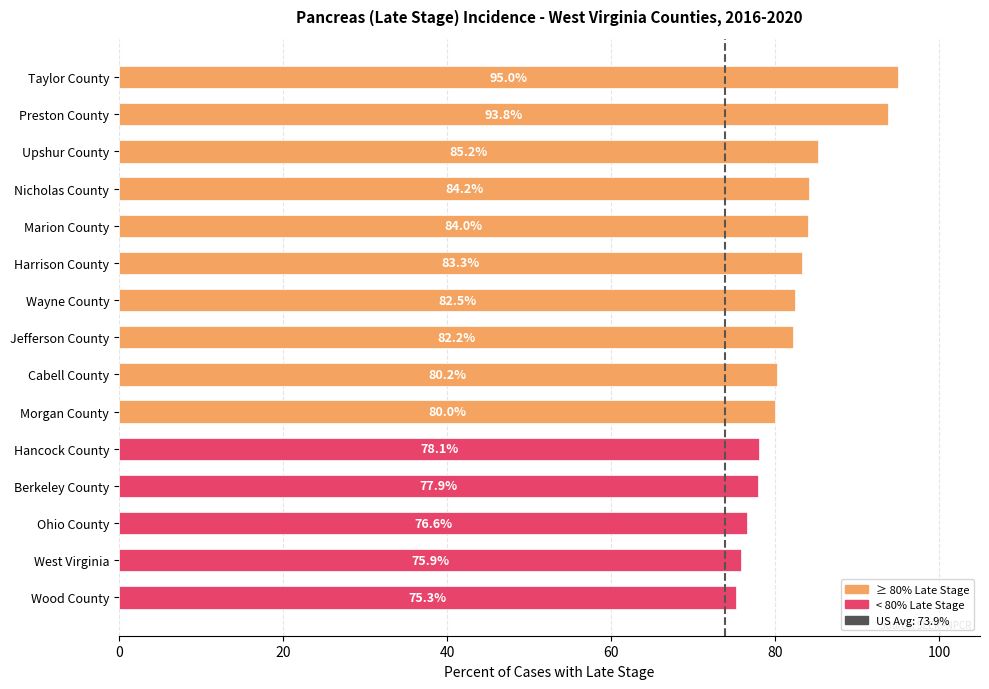

Is it true that the value at Morgan County is 80.0?

True